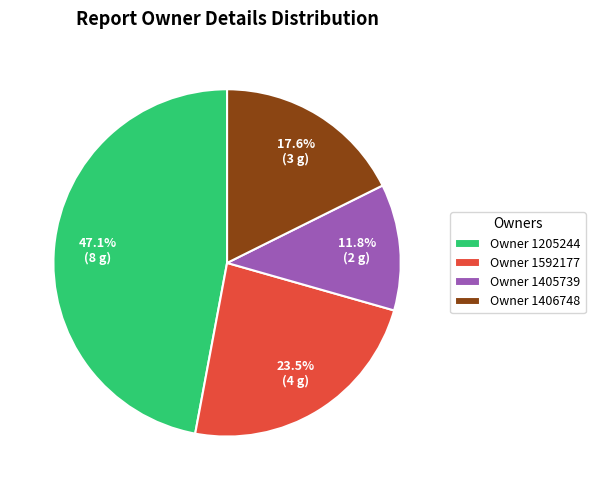

Combined, what portion of the pie is Owner 1406748 and Owner 1205244?

64.7%